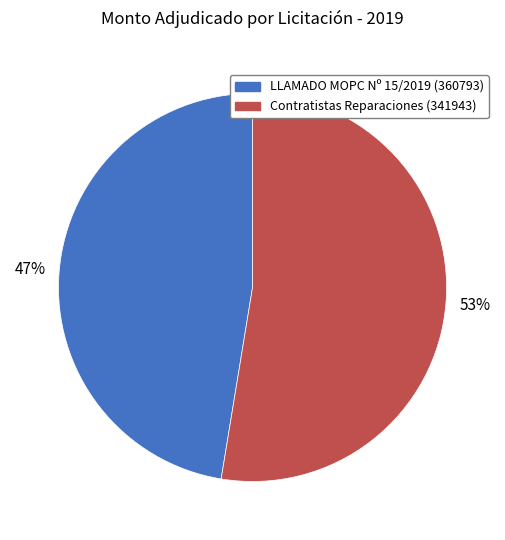

How many slices are in this pie chart?

2